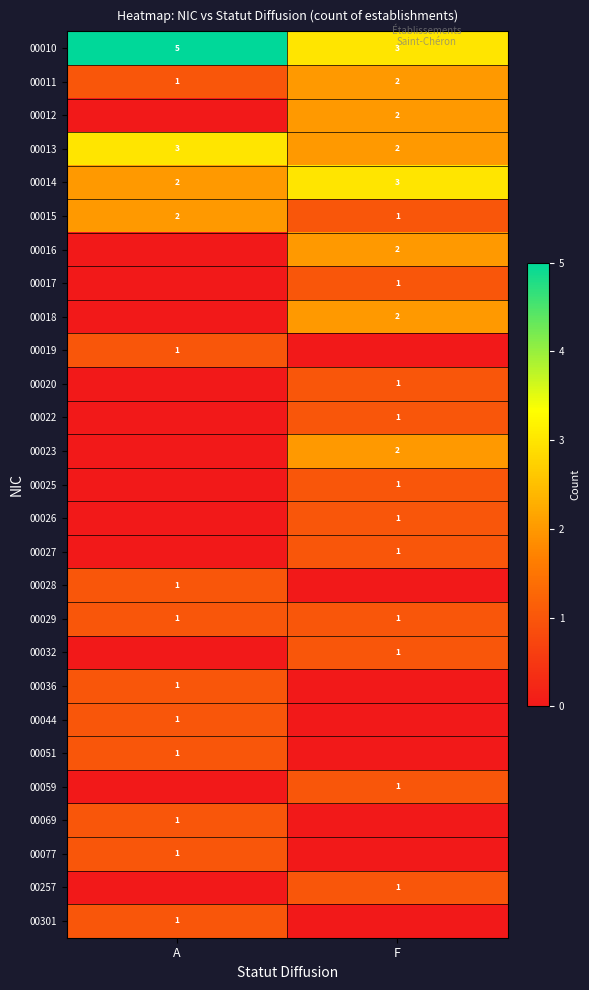

What is the difference between the highest and lowest values at A?

5